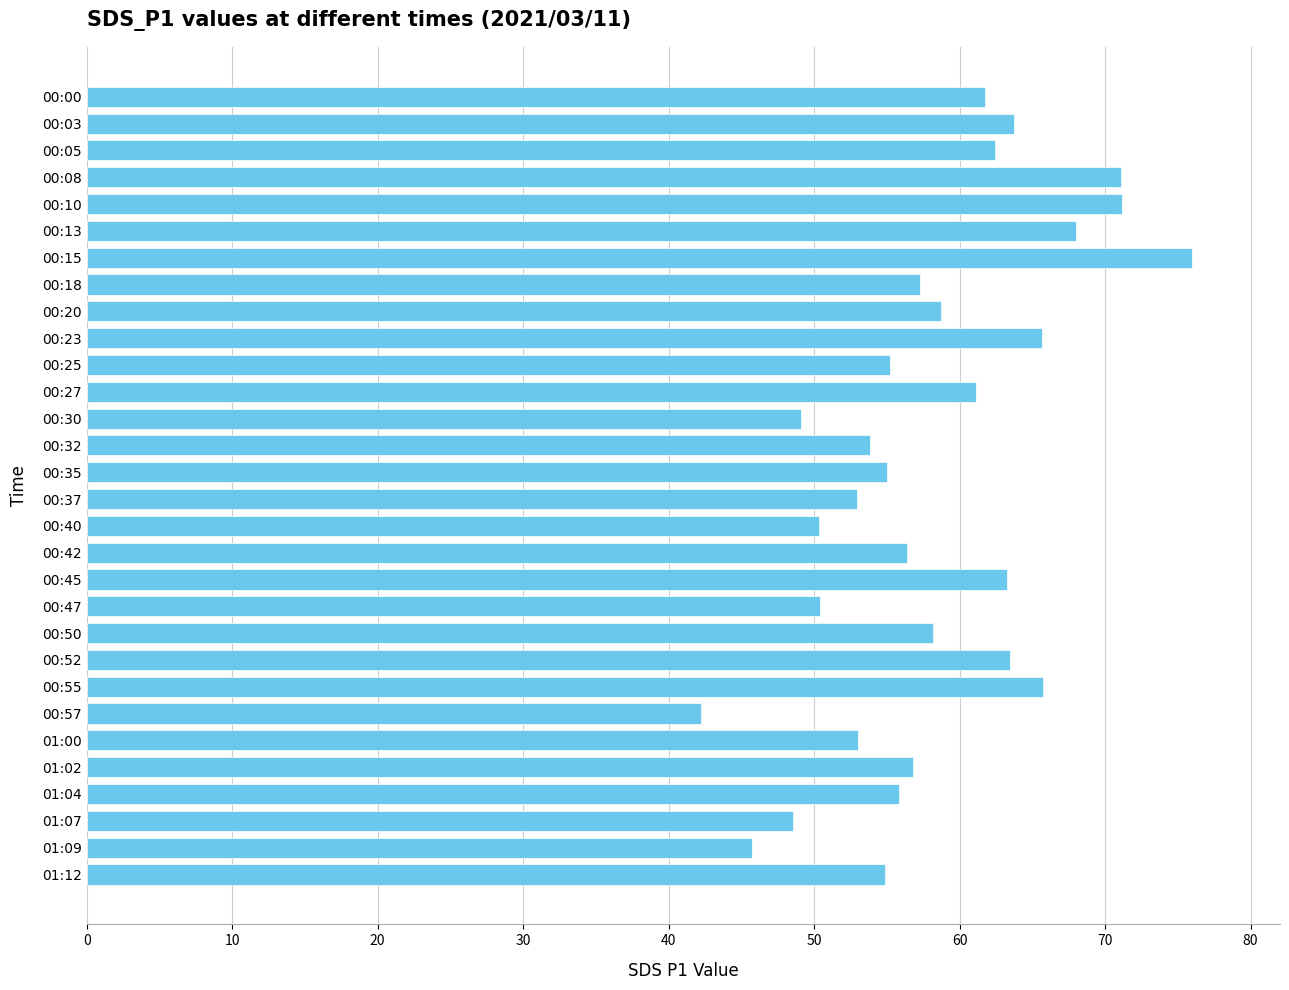

Between 00:37 and 00:20, which is larger?

00:20